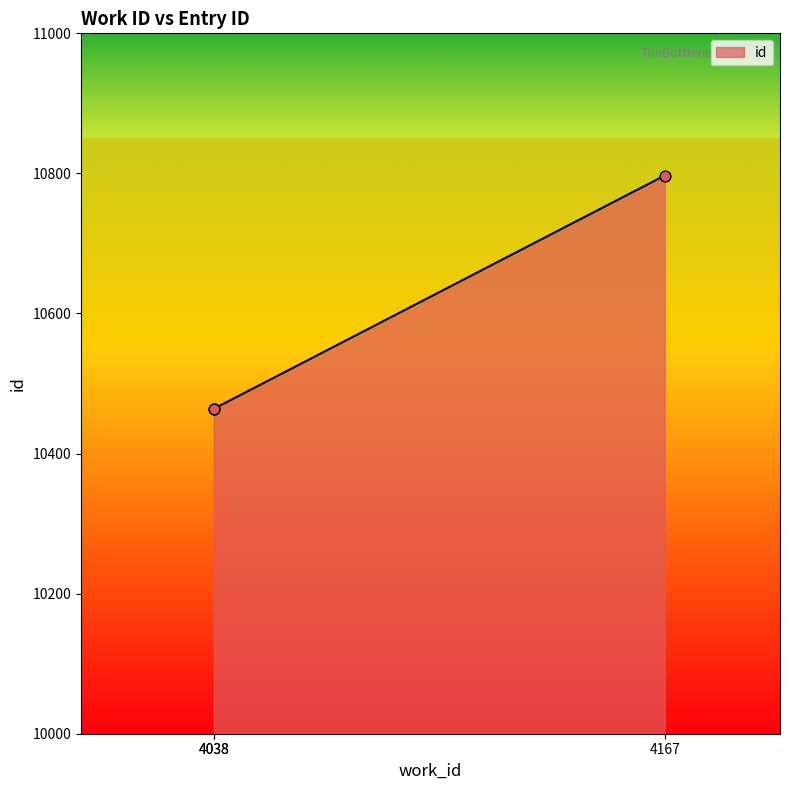

Approximately how many times larger is the value at 4038 compared to 4038?

1.0